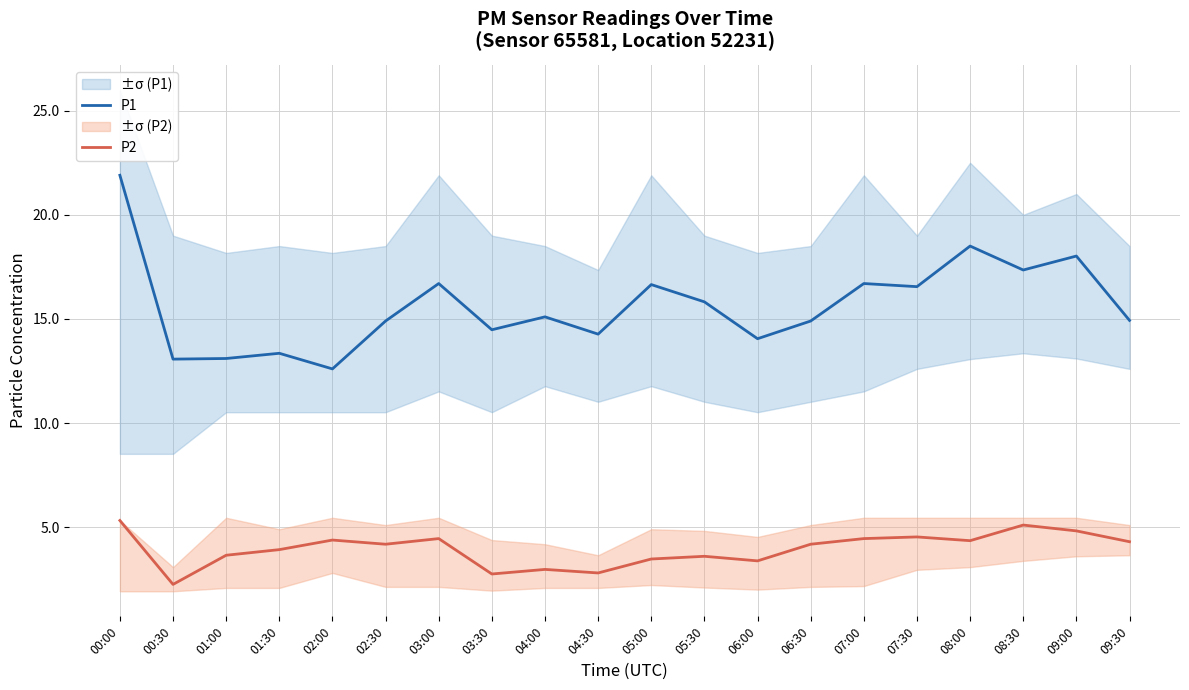

Which series has the largest range (max minus min)?

P1